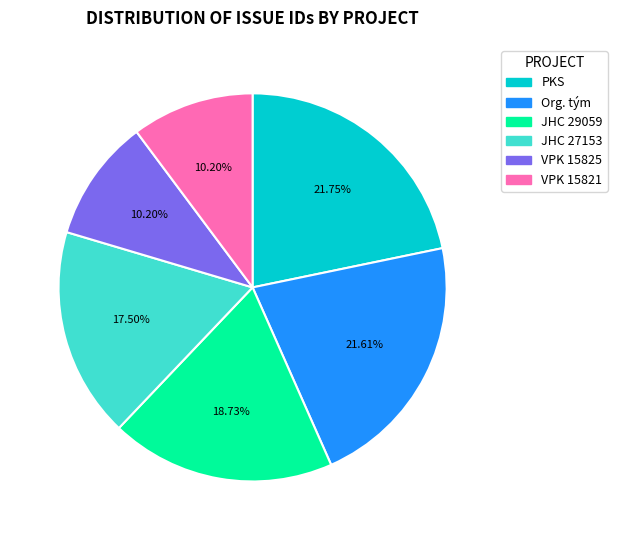

Does any single category account for the majority?

No